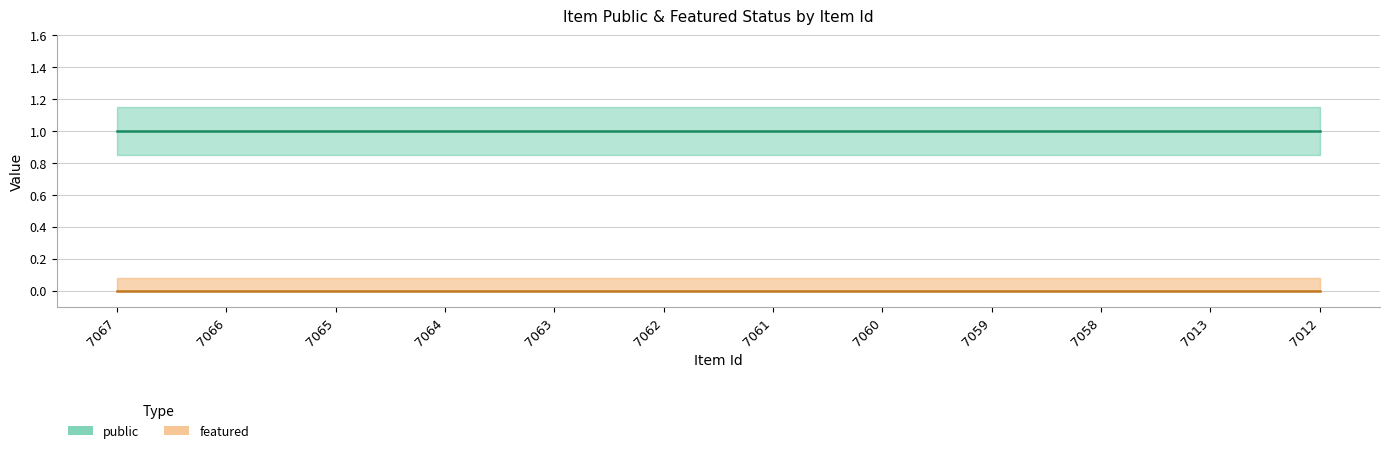

The value of public at 7058 is 1. True or false?

True